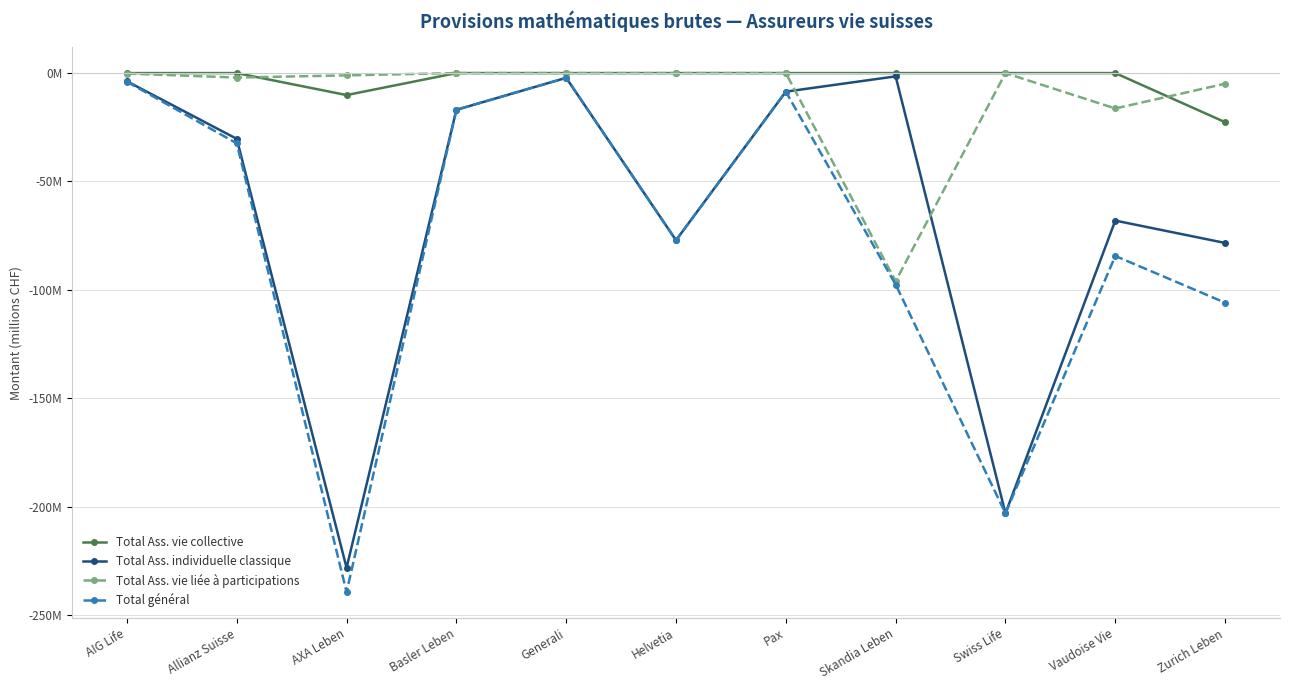

Which series has the largest range (max minus min)?

Total général